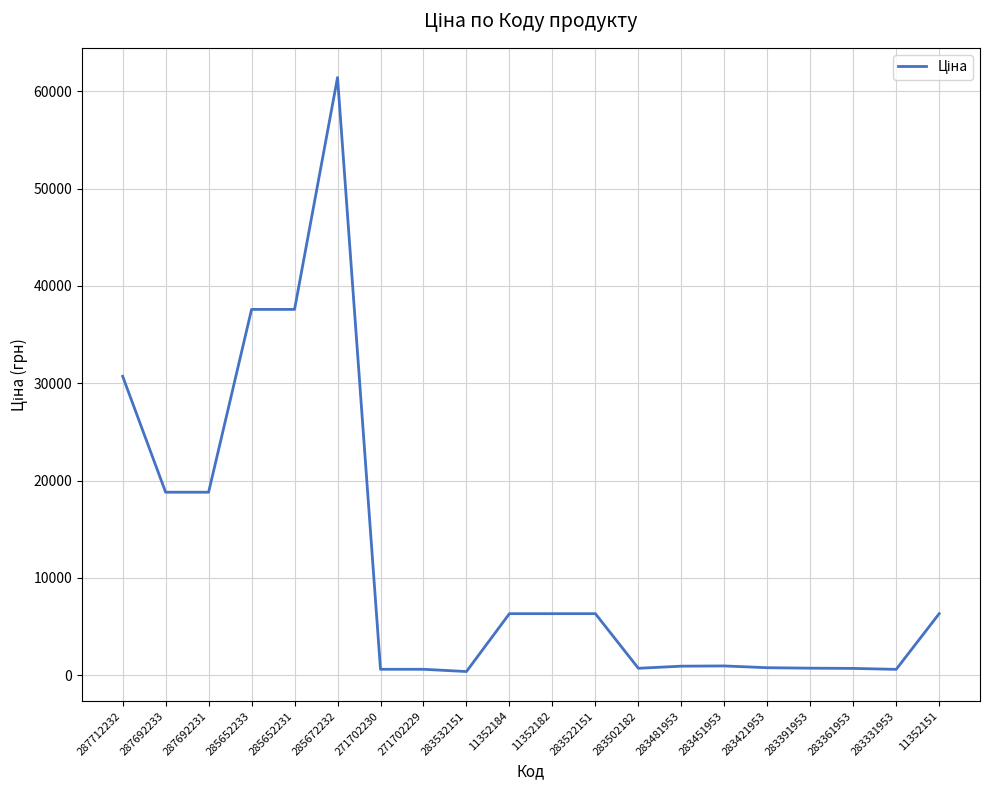

Read the value at 287712232.

30717.1